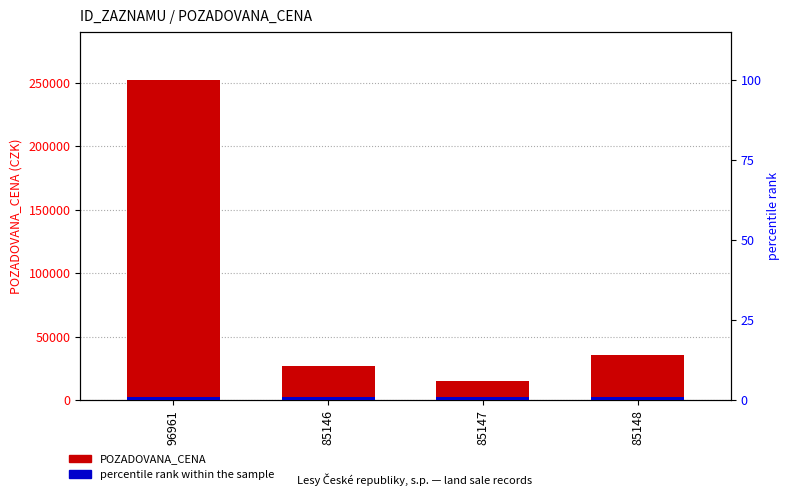

Which category has the highest value in the percentile rank within the sample series?

96961